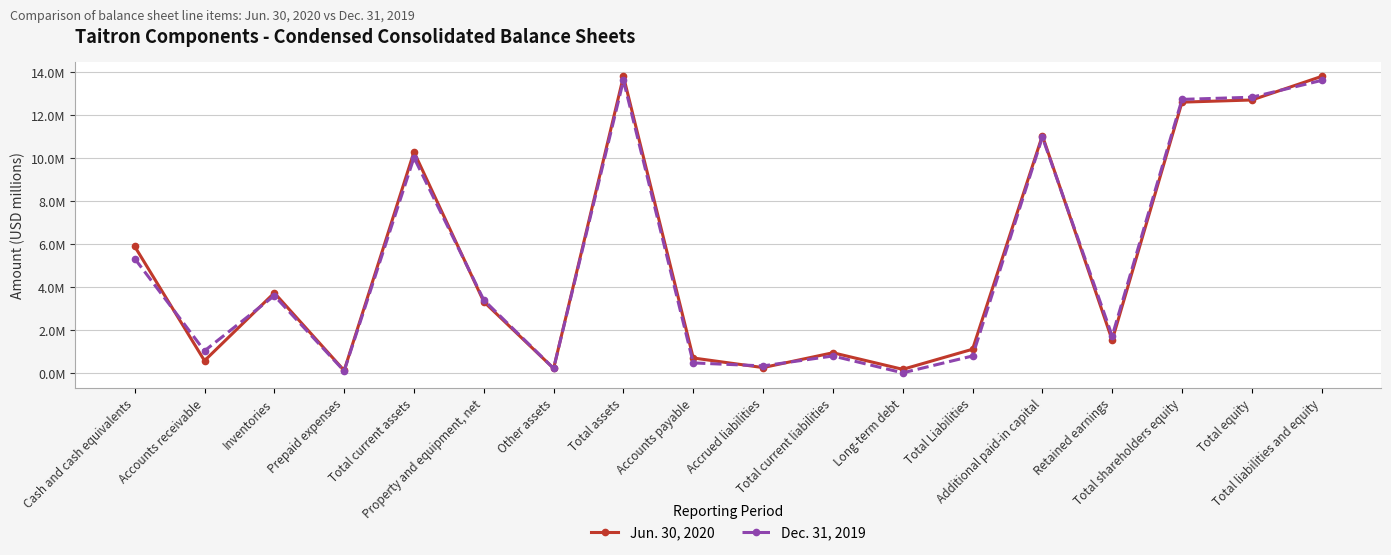

Is this an area chart (filled region under the line)?

No